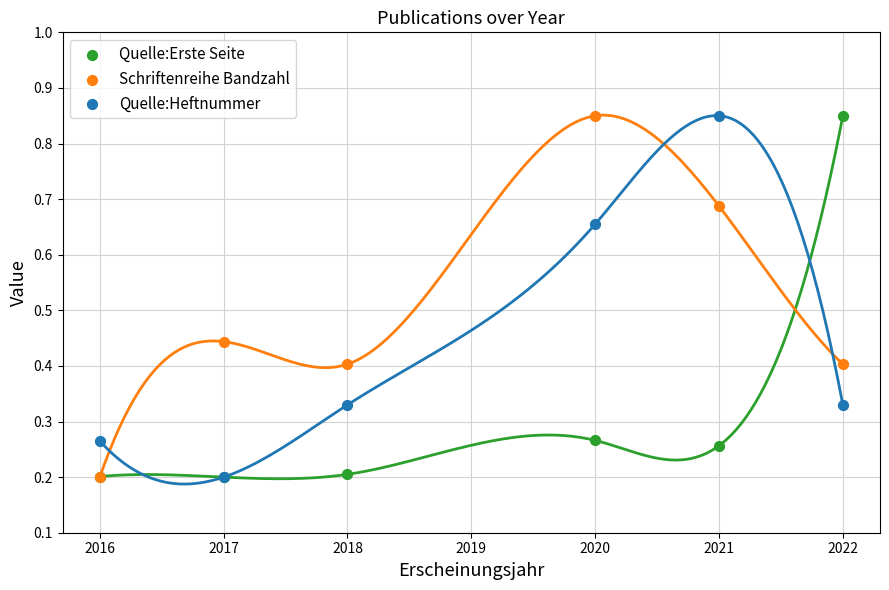

What are all the series names shown in the legend?

Quelle:Erste Seite, Schriftenreihe Bandzahl, Quelle:Heftnummer